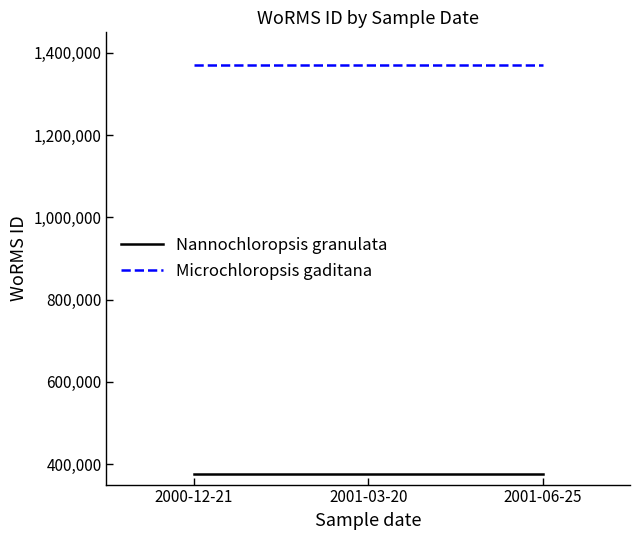

How many categories are shown in the chart?

3